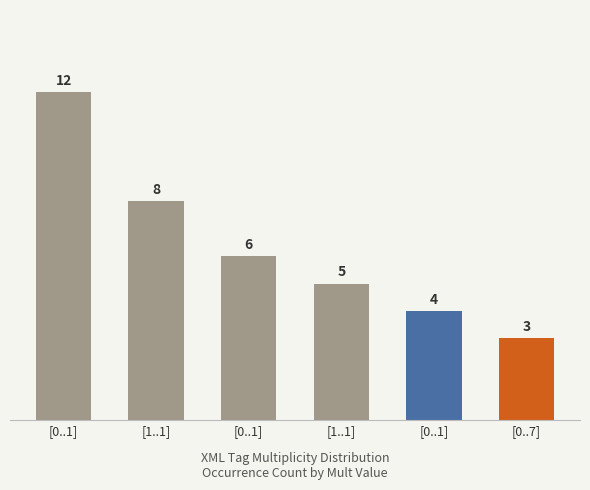

Is it true that the value at [1..1] is 8?

True